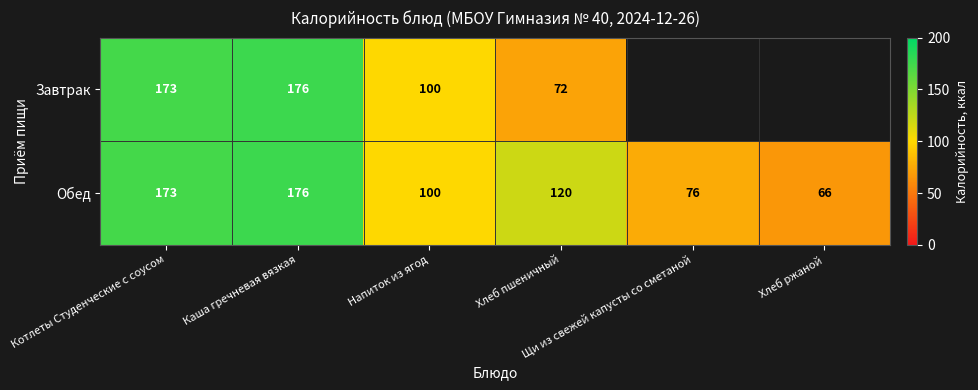

What is the difference between the second highest and second lowest values in the Обед series?

97